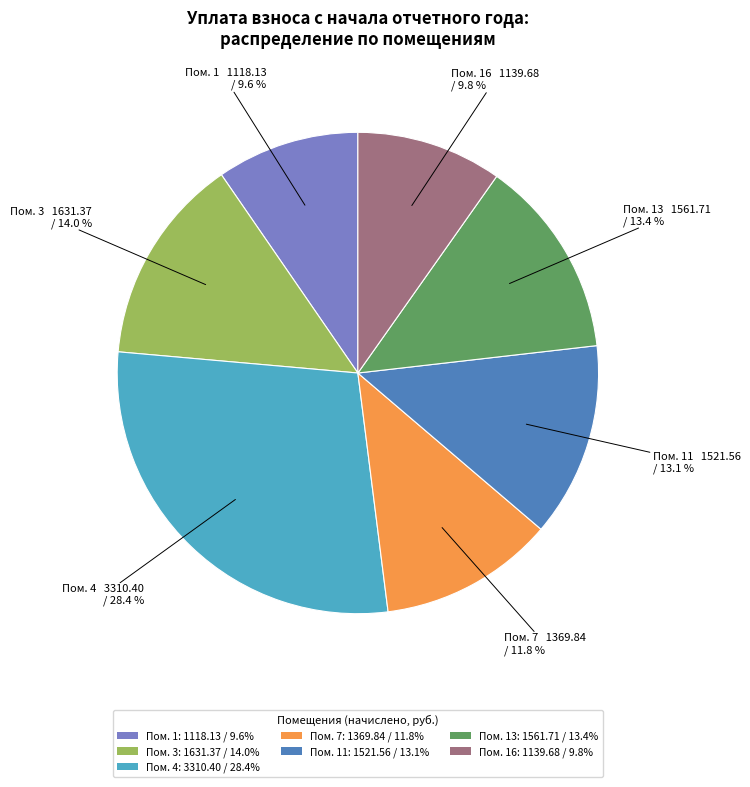

Is the sum of Пом. 1: 1118.13 / 9.6% and Пом. 3: 1631.37 / 14.0% greater than half?

No